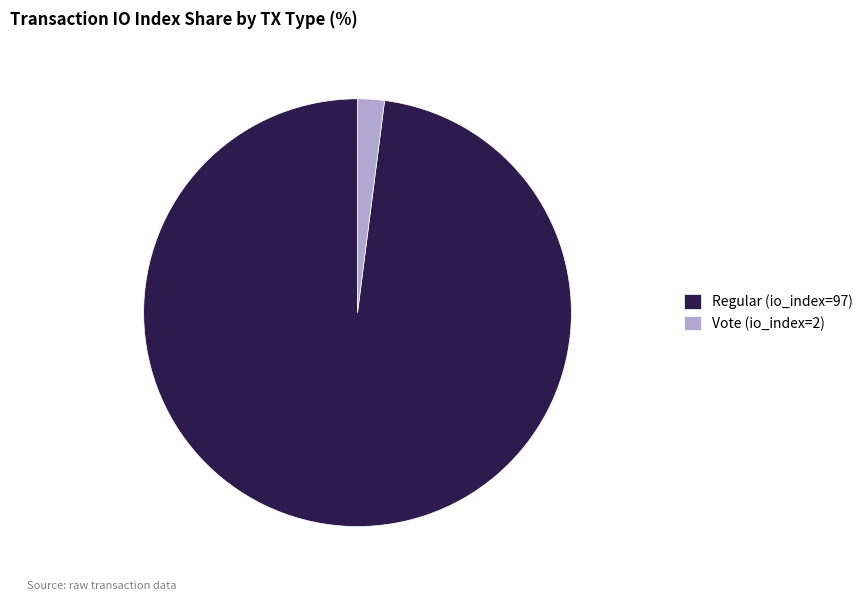

Count the number of slices in the pie.

2